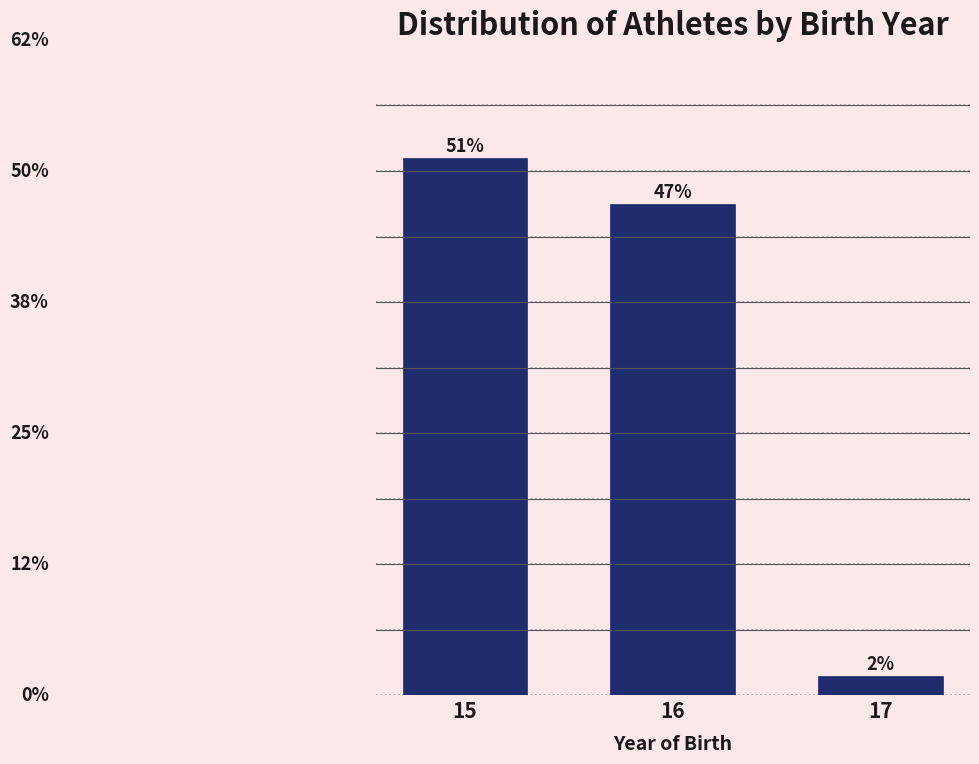

Are the bars horizontal?

No